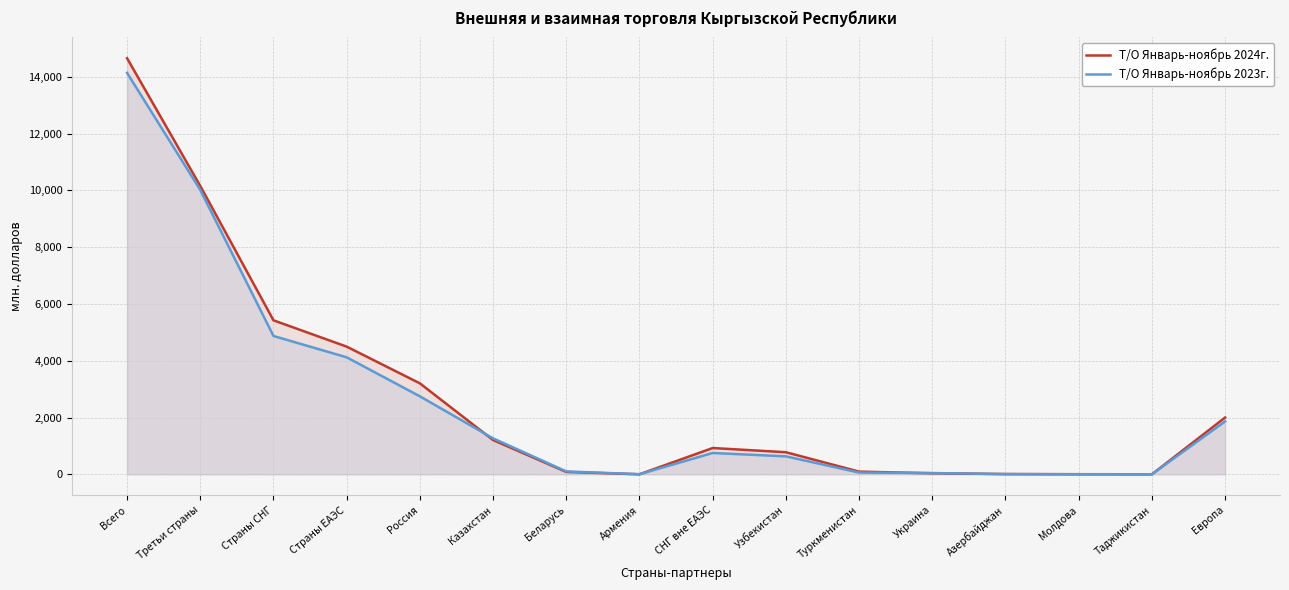

At which label does Т/О Январь-ноябрь 2024г. first exceed 926?

Всего